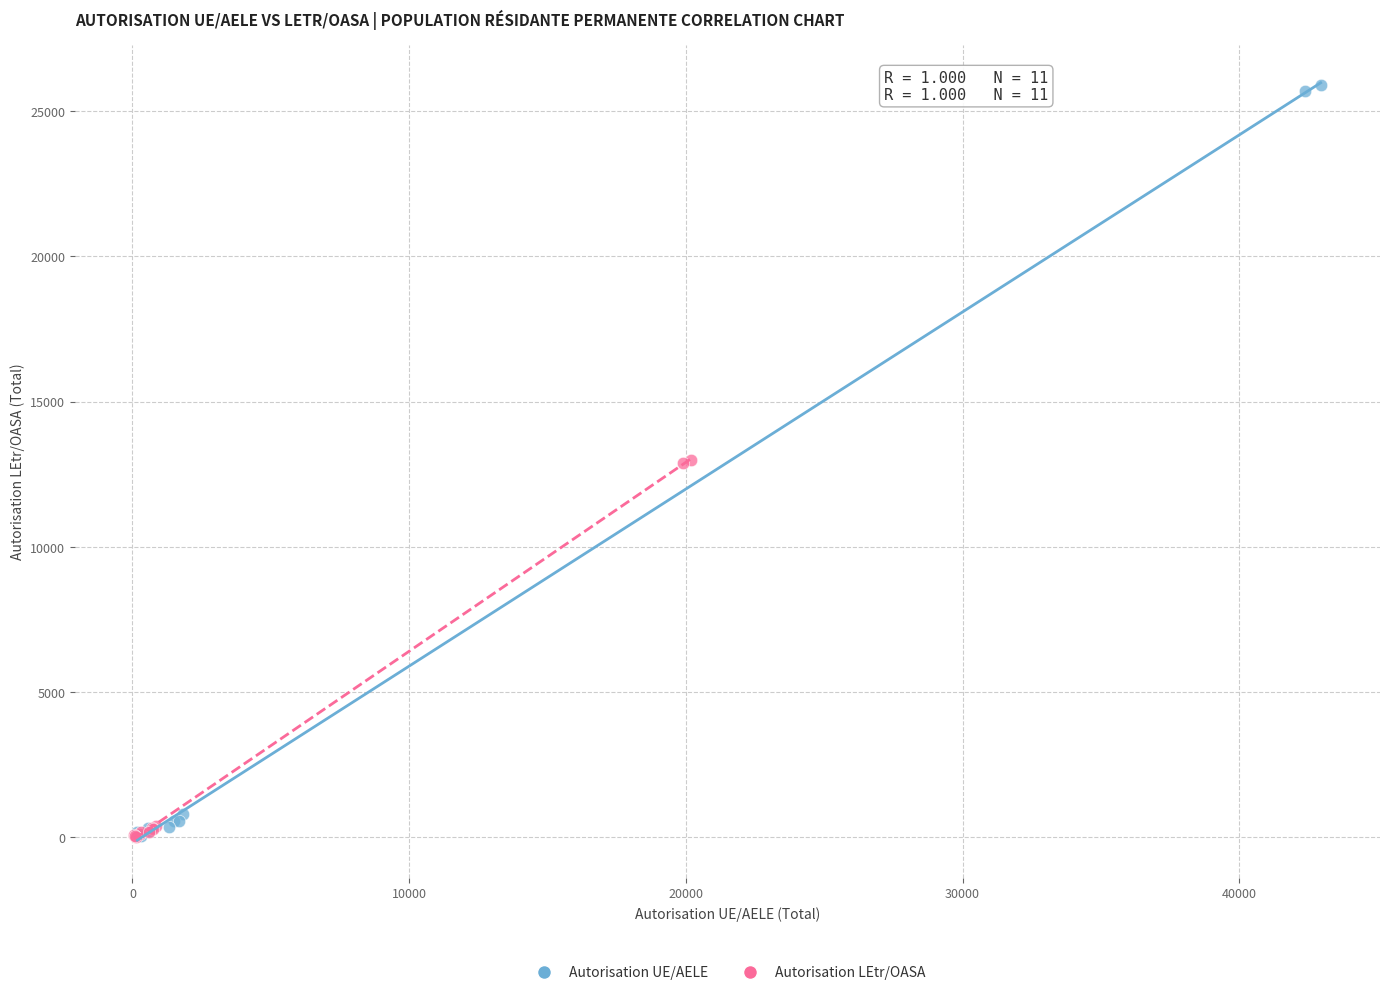

Which series has the widest spread of Y values?

Autorisation UE/AELE